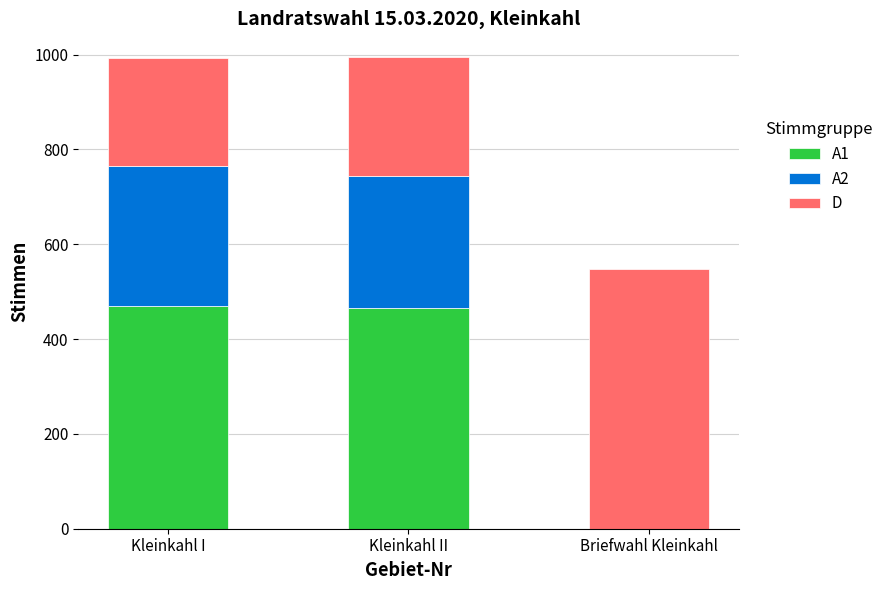

The value of A1 at Kleinkahl I is 469. True or false?

True